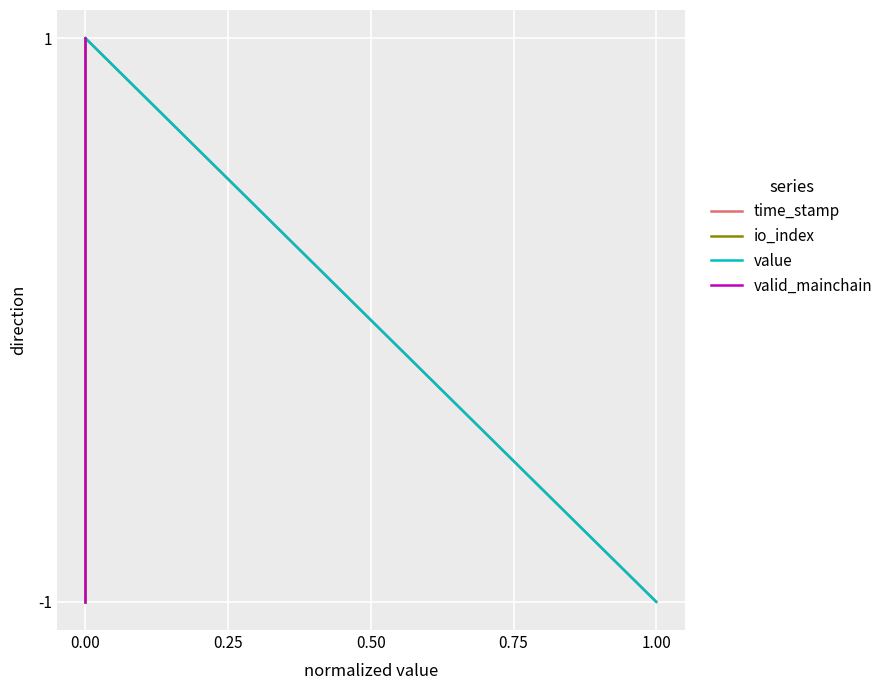

True or false: io_index has a value of 1 at 0.00.

True